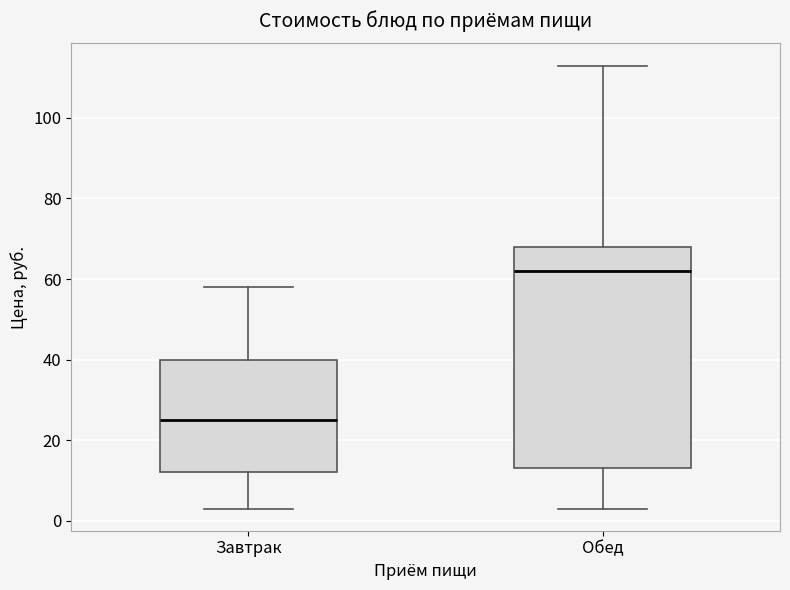

Which box's median line is the highest?

Обед